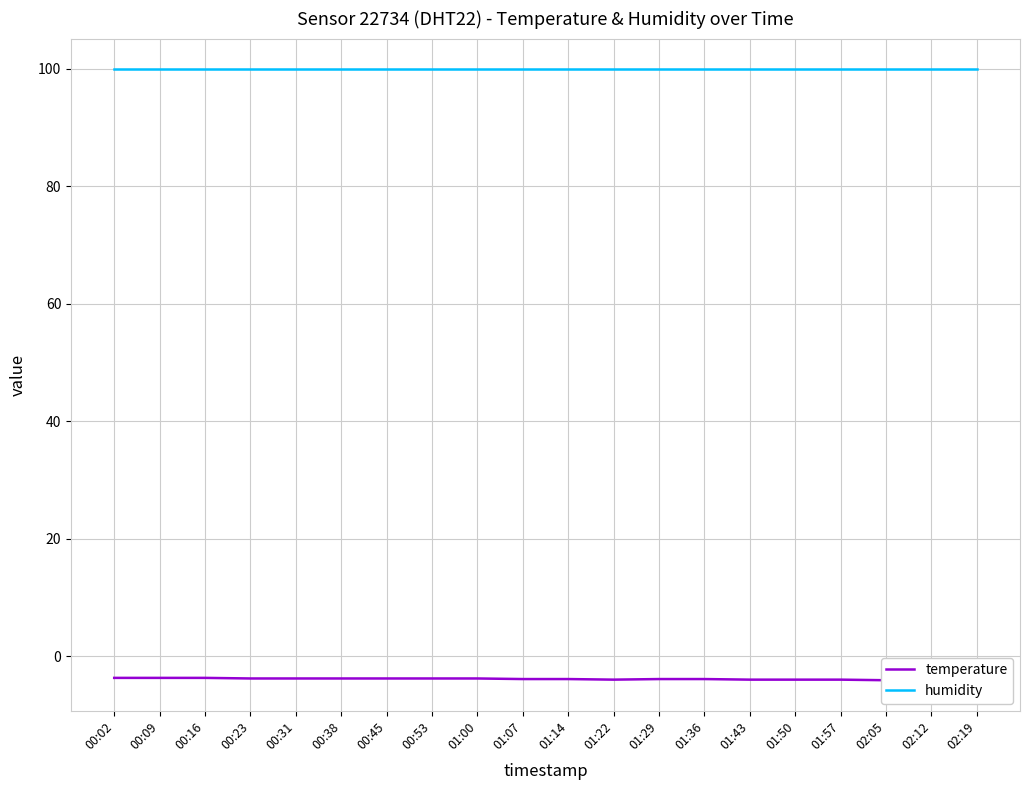

Which has a higher value, 02:05 or 00:23?

00:23